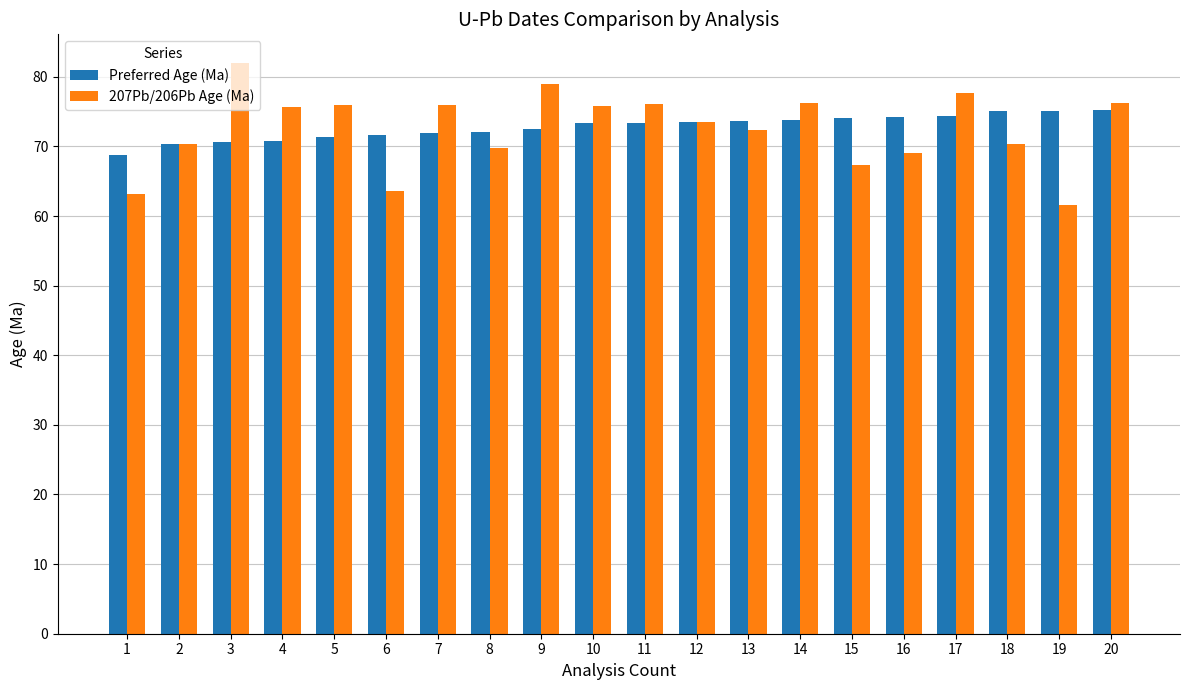

Which label corresponds to the largest value in the chart?

3